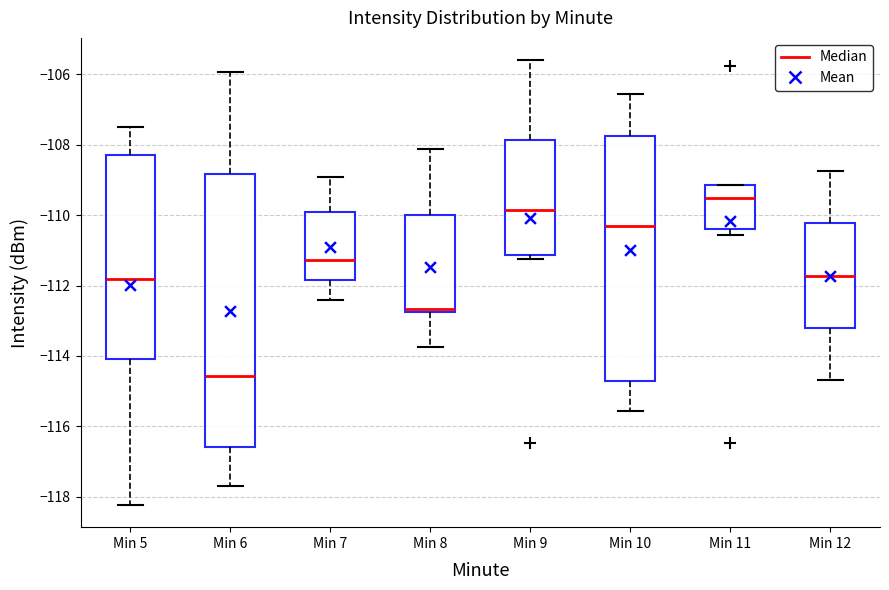

Reading left to right, read every box against the y-axis: the position of its median line, the range the box covers, and the ends of its whiskers. The values are not printed on the chart, so give them approximately, as read against the axis.

Min 5: median -111.8, box -114.0 to -108.2, whiskers -118.2 to -107.4
Min 6: median -114.6, box -116.6 to -108.8, whiskers -117.8 to -106.0
Min 7: median -111.2, box -111.8 to -109.8, whiskers -112.4 to -109.0
Min 8: median -112.6, box -112.8 to -110.0, whiskers -113.8 to -108.2
Min 9: median -109.8, box -111.2 to -107.8, whiskers -111.2 (just below the box's lower edge) to -105.6
Min 10: median -110.2, box -114.8 to -107.8, whiskers -115.6 to -106.6
Min 11: median -109.6, box -110.4 to -109.2, whiskers -110.6 to -109.2
Min 12: median -111.8, box -113.2 to -110.2, whiskers -114.6 to -108.8